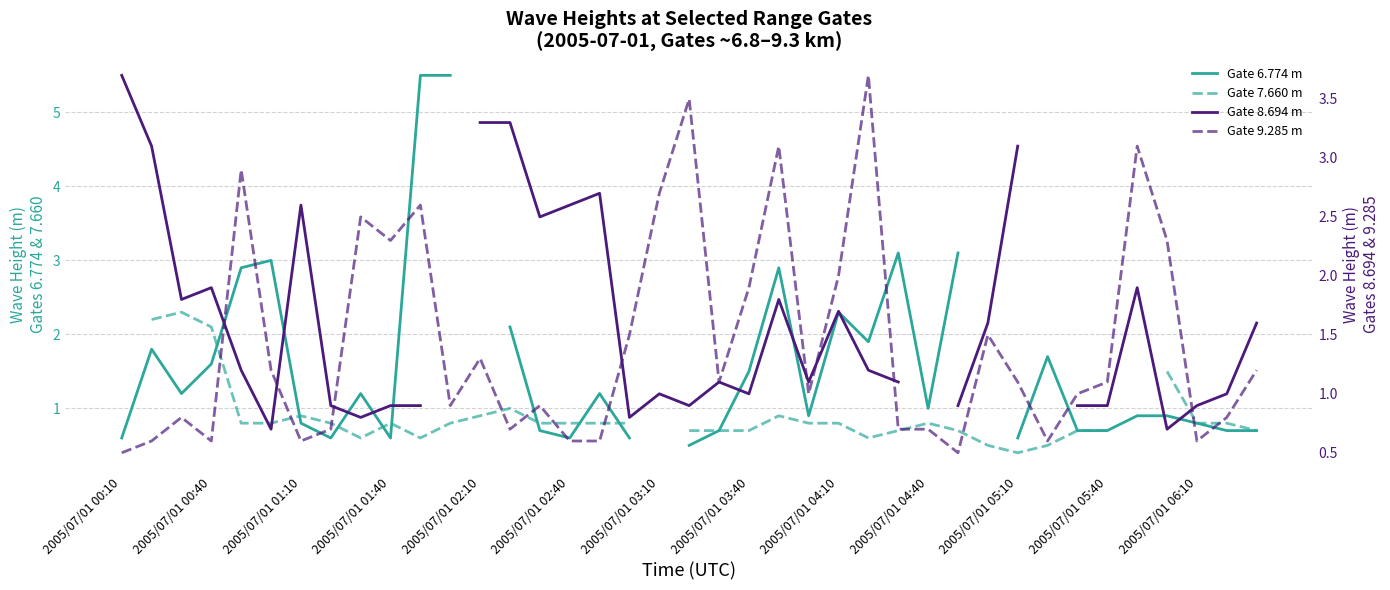

True or false: Gate 9.285 m has more than 0 points higher than both neighbors.

True